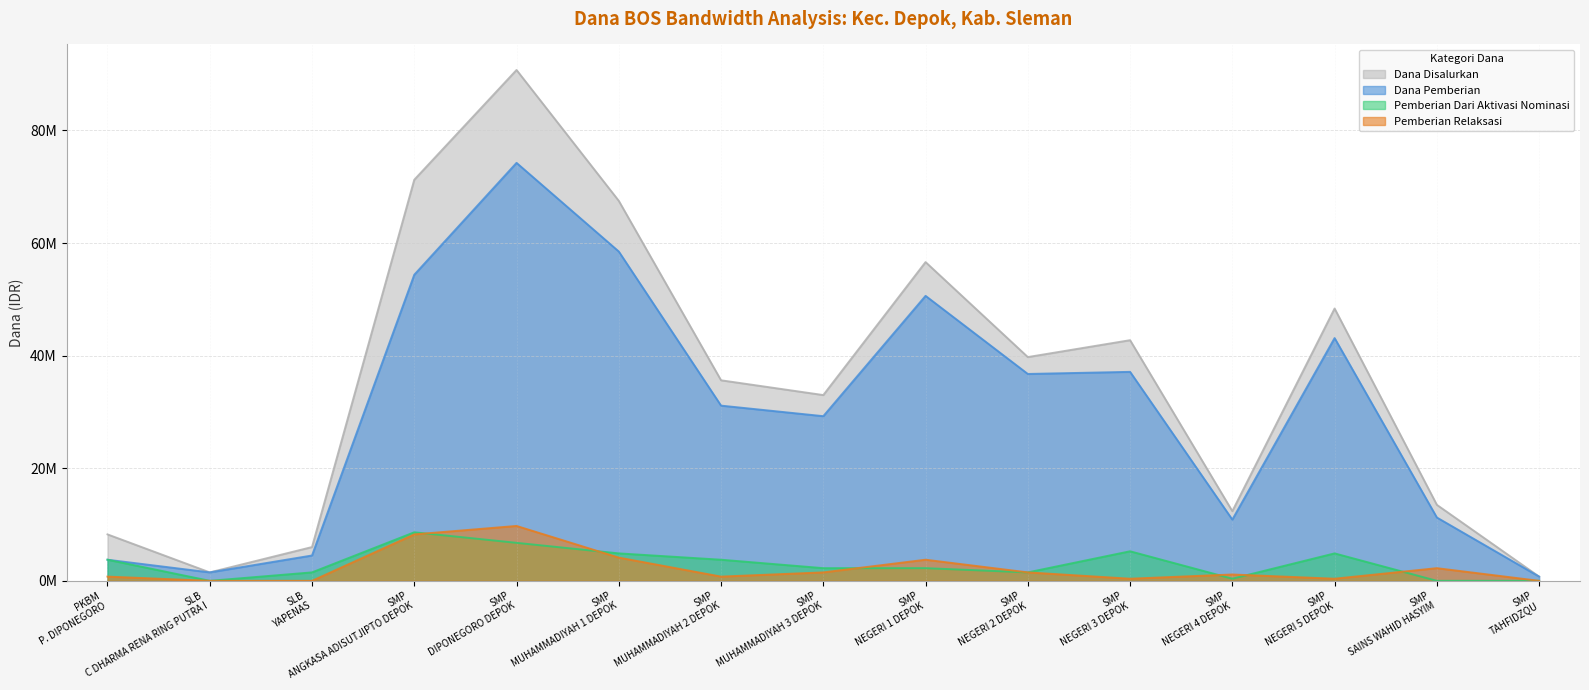

True or false: Pemberian Dari Aktivasi Nominasi has a value of 4010351 at SLB C DHARMA RENA RING PUTRA I.

False